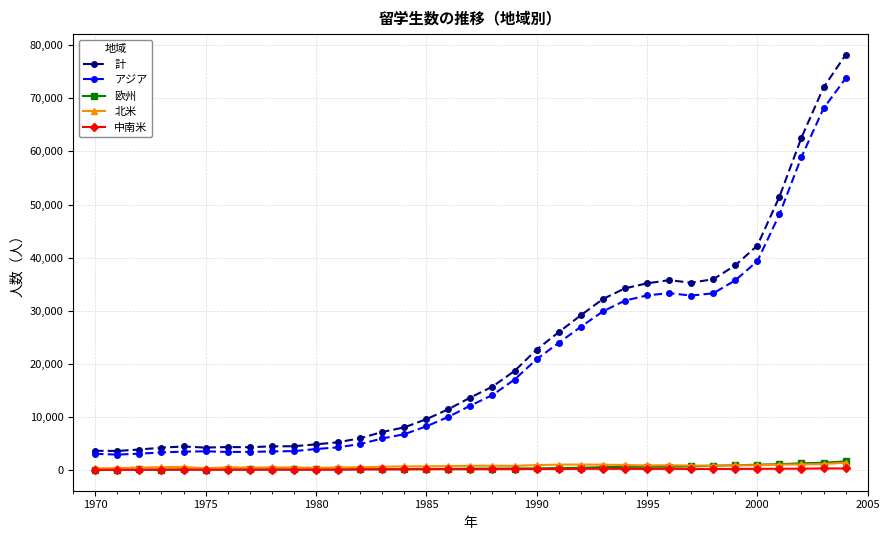

True or false: 計 and 欧州 intersect in this chart.

False